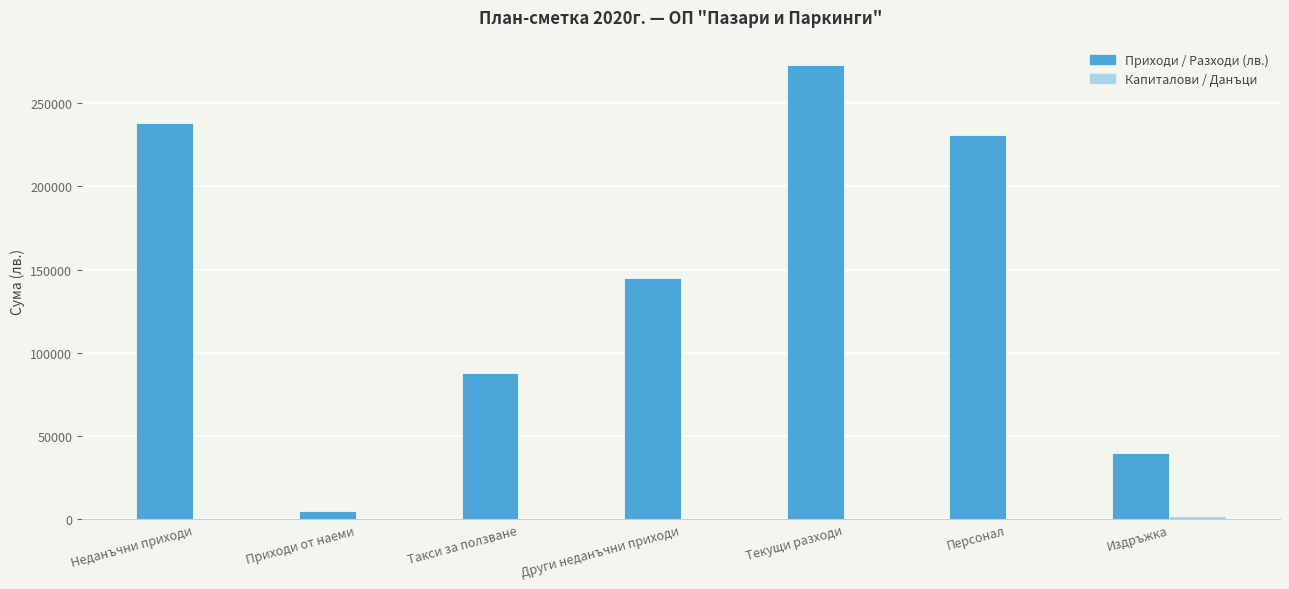

How many series are shown in this chart?

2